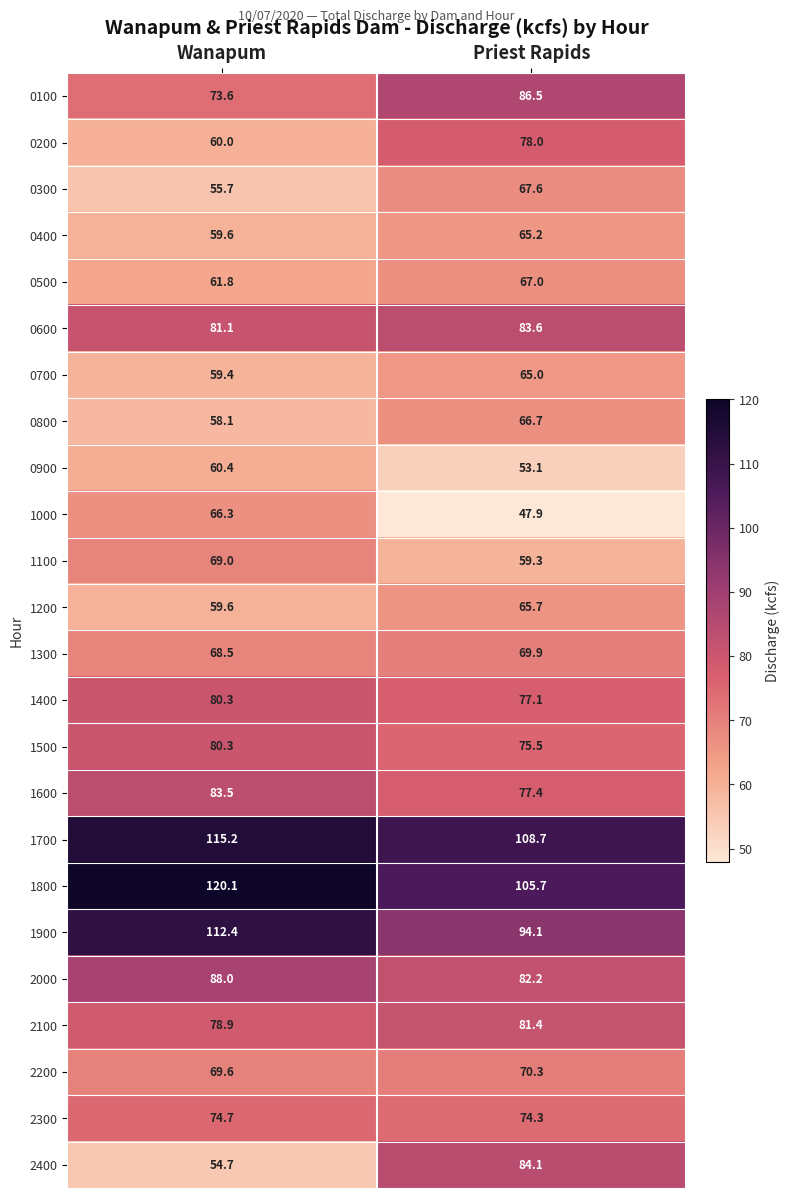

What value does the 0300 series have at Priest Rapids?

67.6